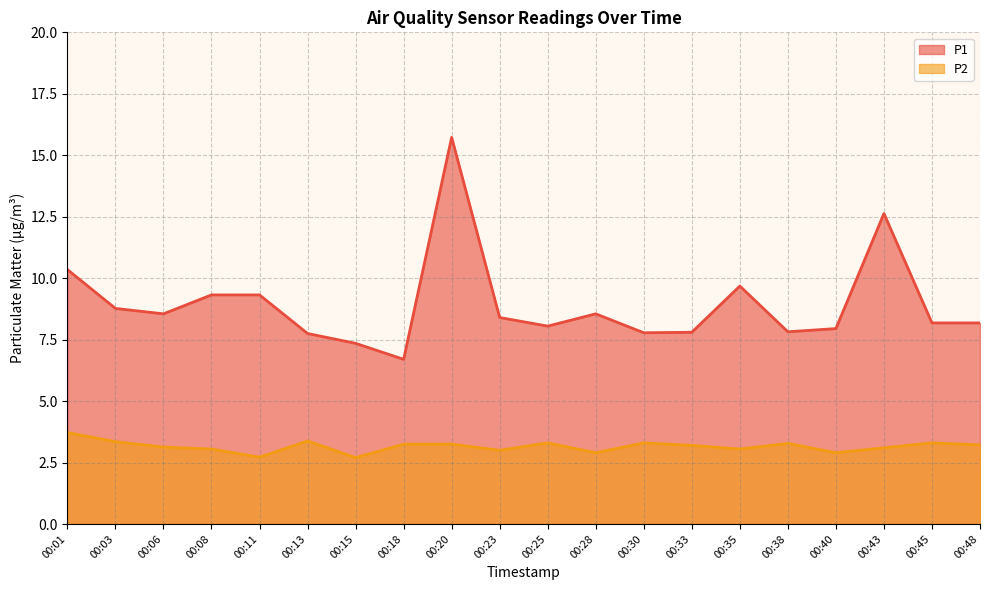

Is the value of P1 at 00:38 greater than the value of P2 at 00:40?

Yes